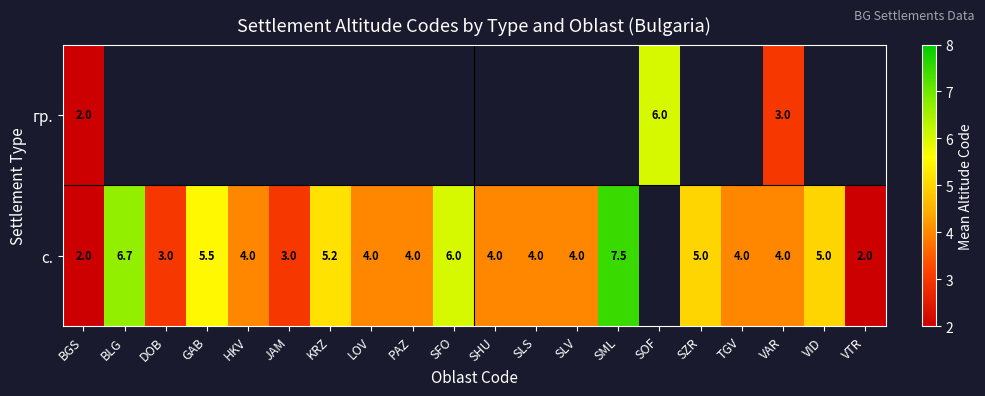

The value of с. at SLV is 1.0. True or false?

False